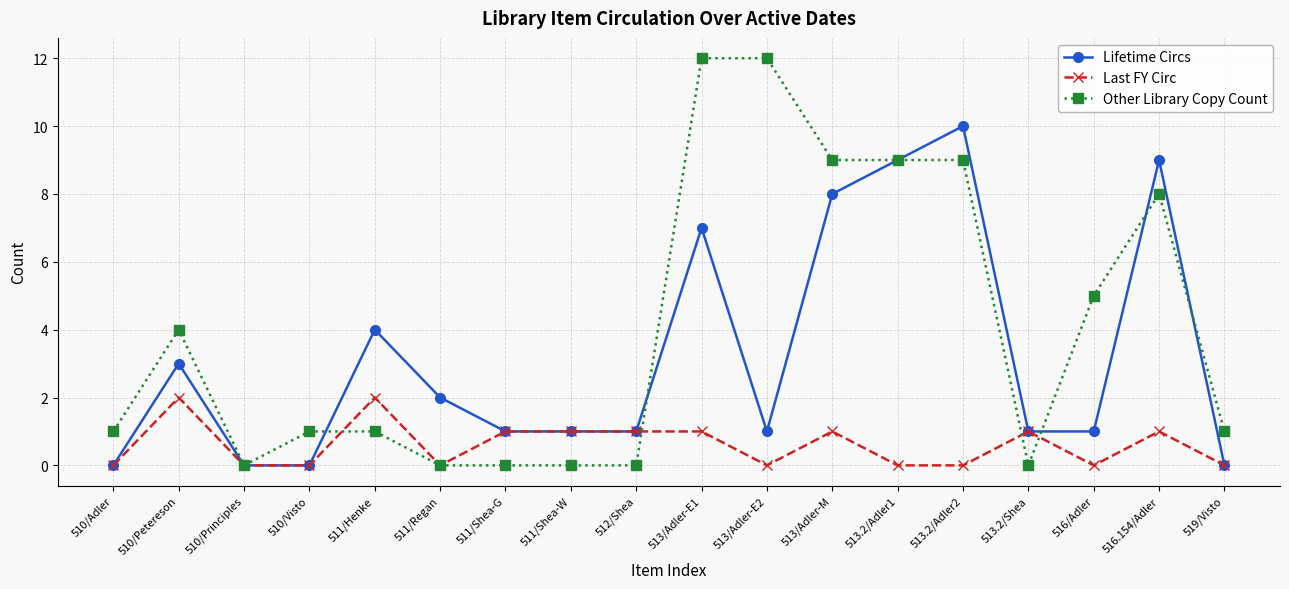

What is the total value across all series at 513.2/Adler2?

19